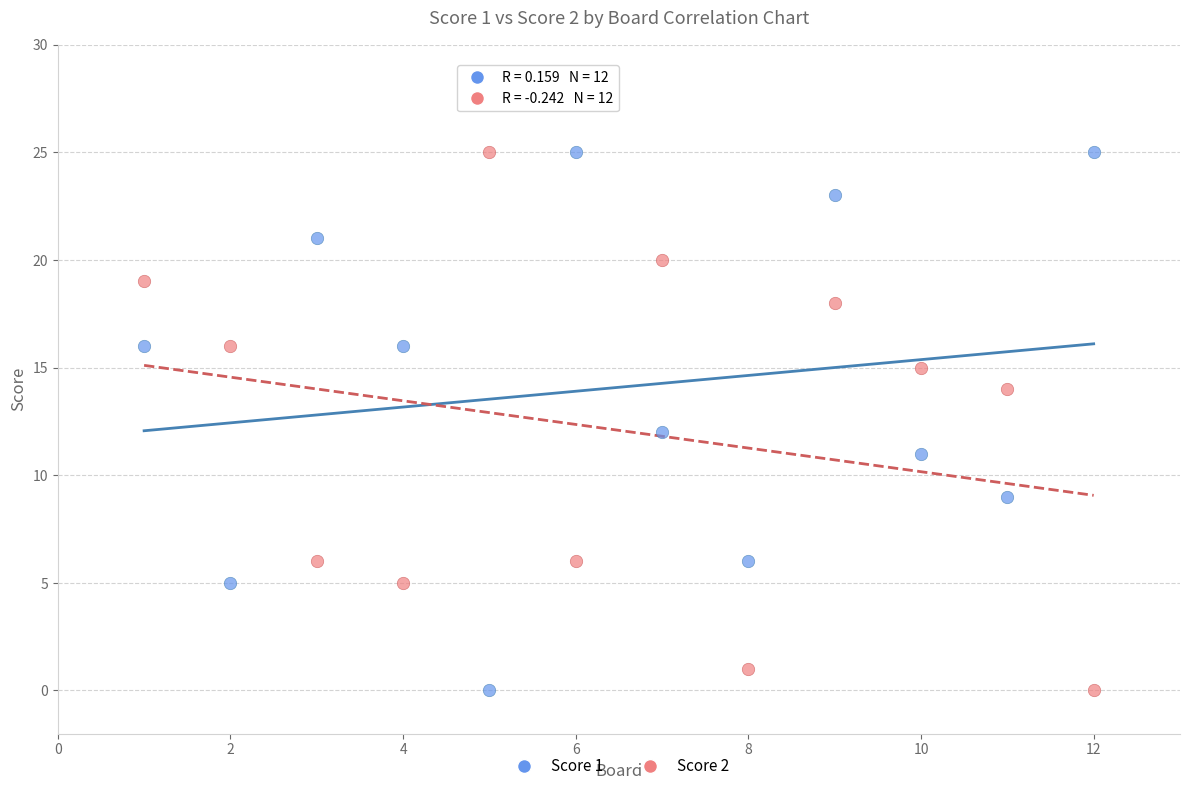

What is the X range (max minus min) for the scatter plot?

11